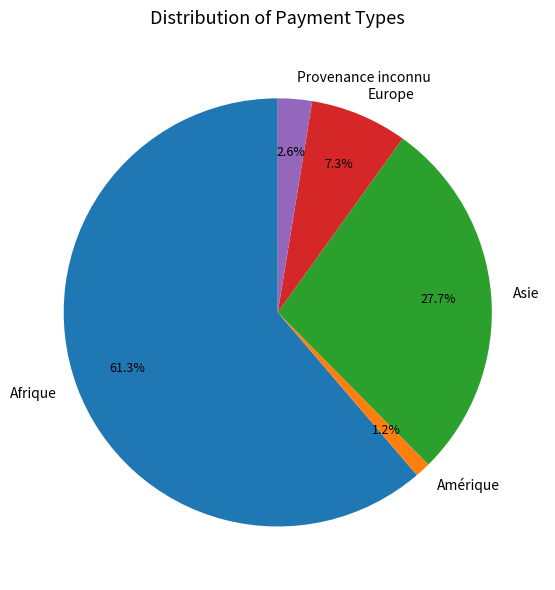

Does Afrique account for over 50% of the chart?

Yes